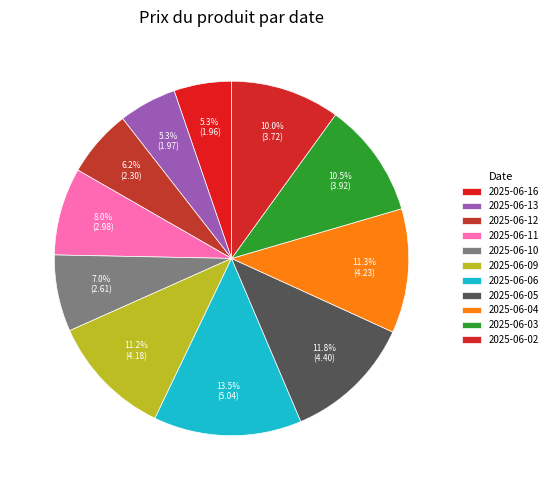

How many slices are in this pie chart?

11